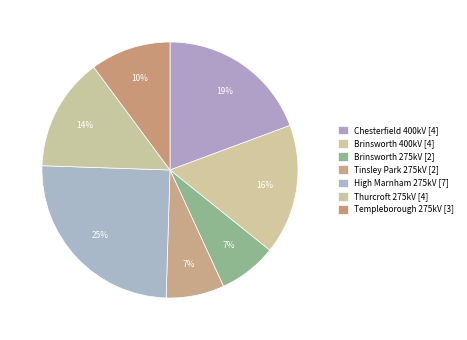

How many segments does this pie chart have?

7